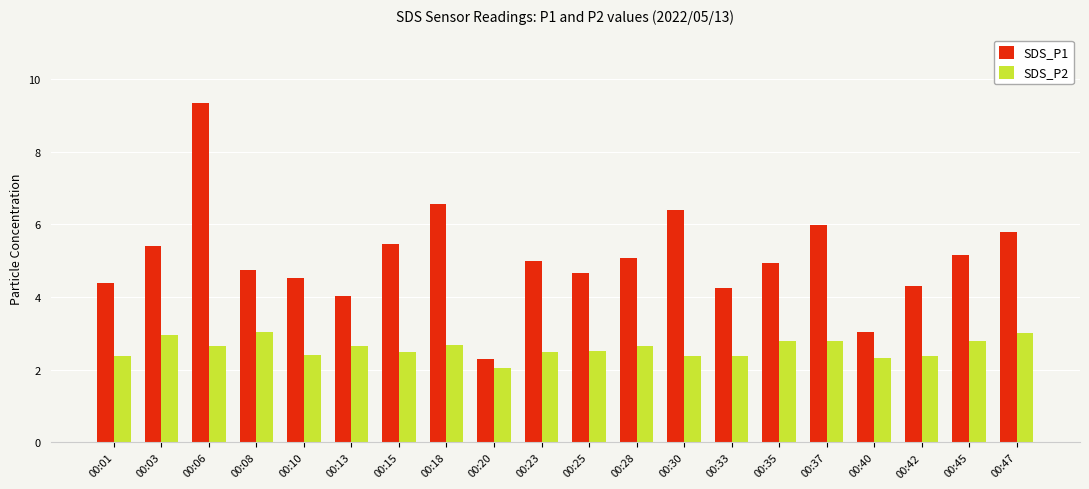

What is the spread (max minus min) of values at 00:28?

2.4